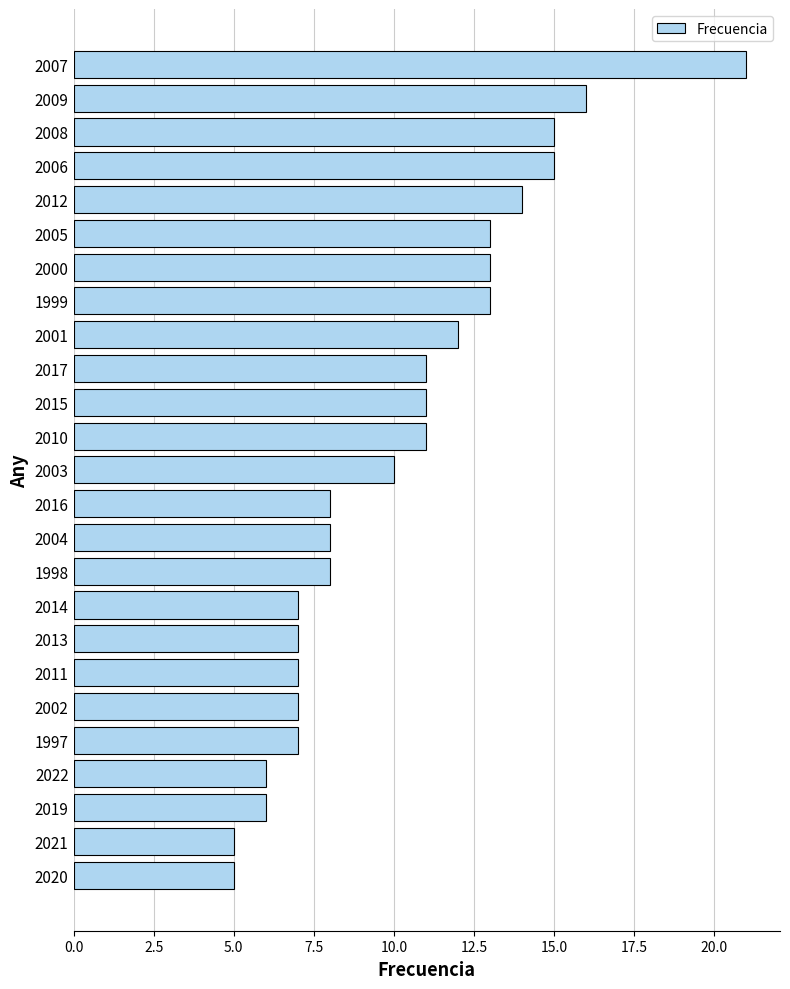

Reading top to bottom, extract all data points from this chart.

21	16	15	15	14	13	13	13	12	11	11	11	10	8	8	8	7	7	7	7	7	6	6	5	5